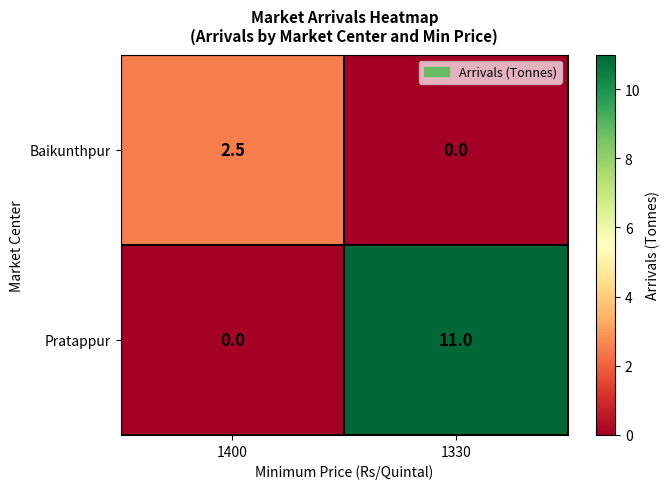

Rank the series at 1400 from highest to lowest value.

Baikunthpur, Pratappur